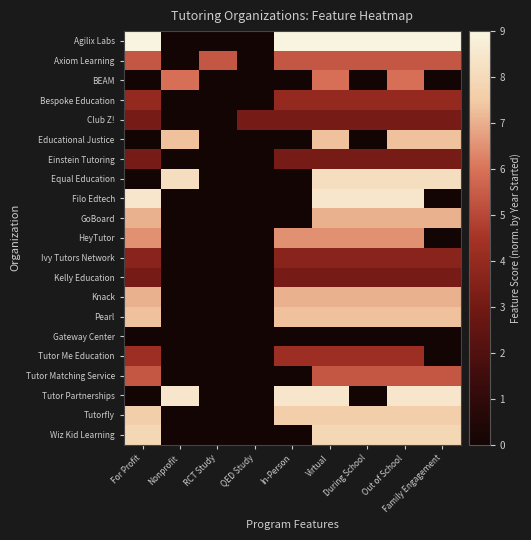

List the series in order of their peak value, highest first.

Agilix Labs, Filo Edtech, Tutor Partnerships, Equal Education, Wiz Kid Learning, Tutorfly, Educational Justice, Pearl, GoBoard, Knack, HeyTutor, BEAM, Axiom Learning, Tutor Matching Service, Tutor Me Education, Bespoke Education, Ivy Tutors Network, Club Z!, Einstein Tutoring, Kelly Education, Gateway Center